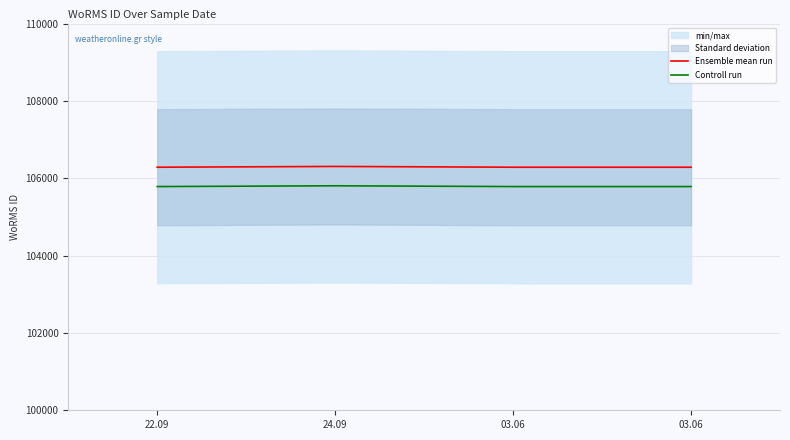

Which series has the largest range (max minus min)?

Ensemble mean run